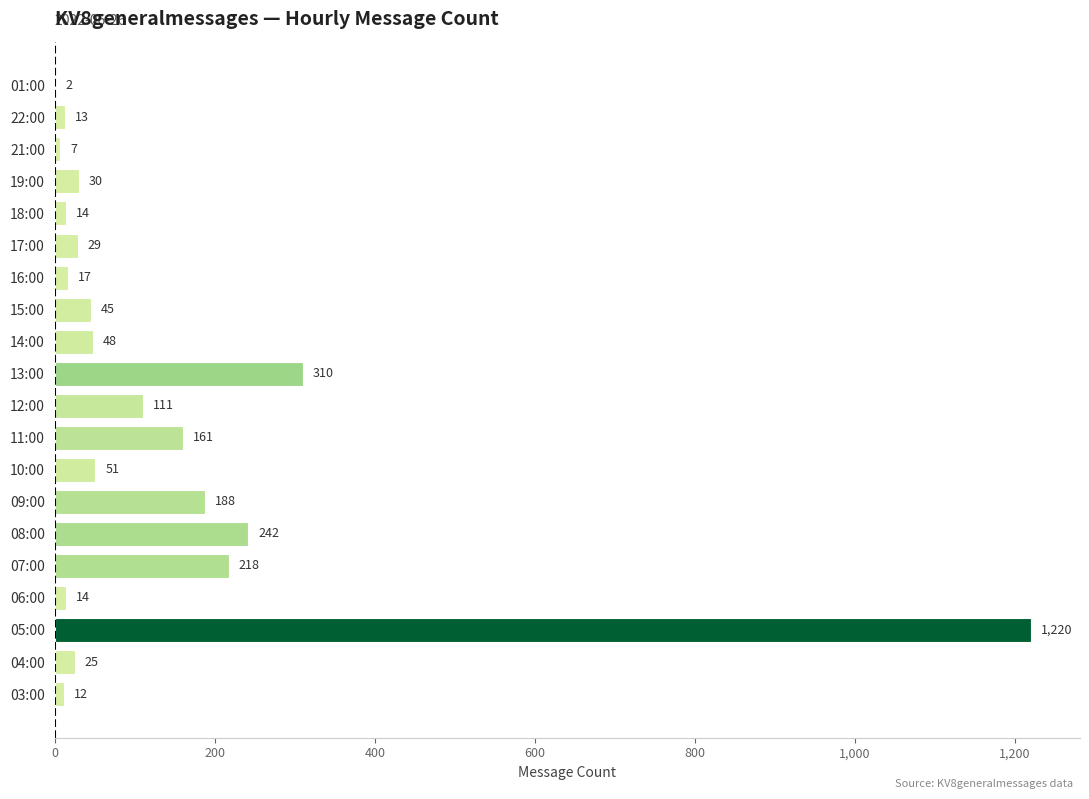

What is the sum of all values?

2757